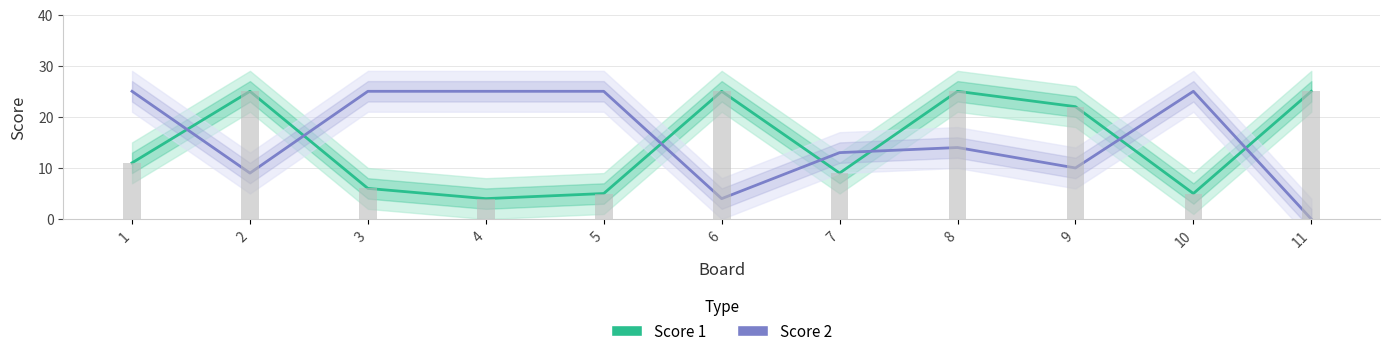

List the series in order of their overall mean, lowest first.

Score 1, Score 2